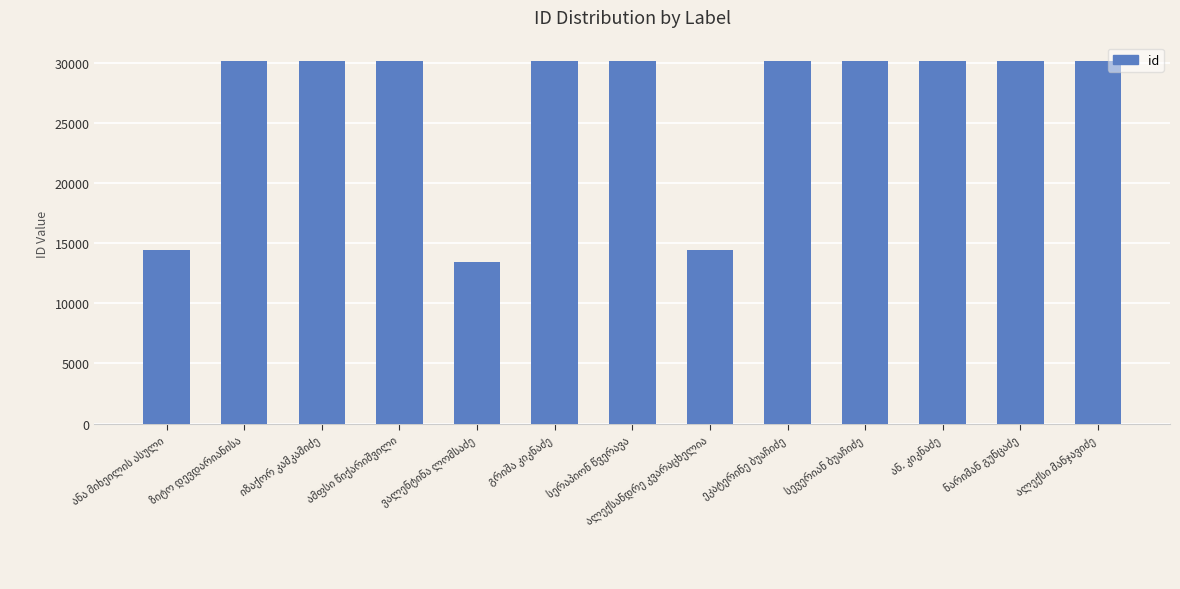

What is the difference between the maximum and minimum values?

16729